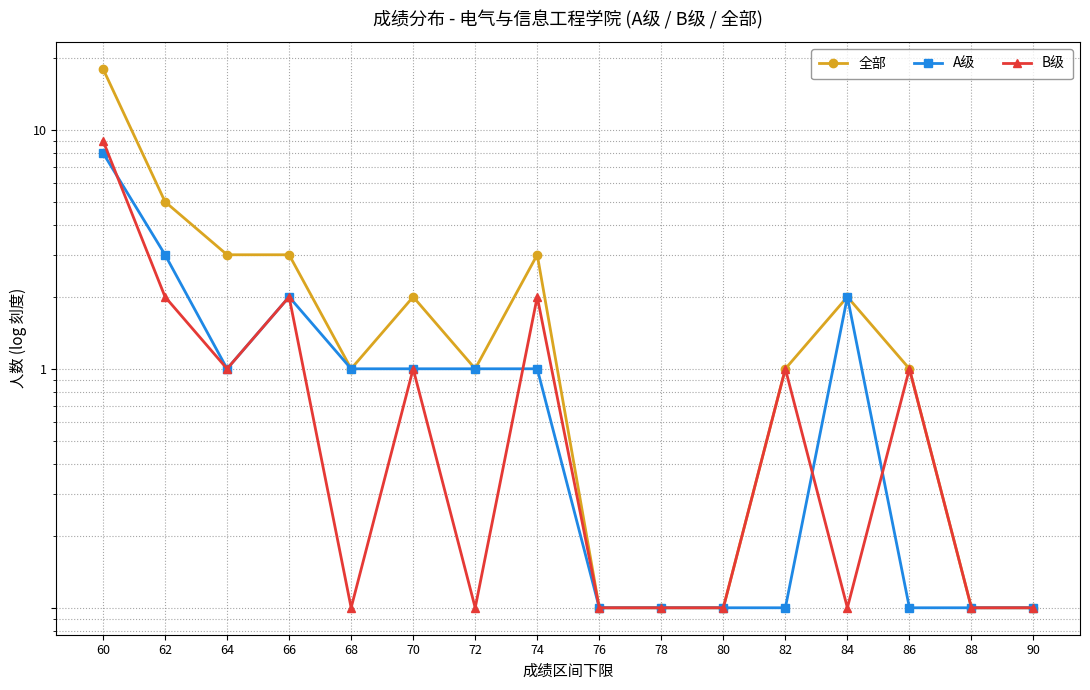

Reading left to right, transcribe all the data shown in this chart.

全部: 60=18.0	62=5.0	64=3.0	66=3.0	68=1.0	70=2.0	72=1.0	74=3.0	76=0.1	78=0.1	80=0.1	82=1.0	84=2.0	86=1.0	88=0.1	90=0.1
A级: 60=8.0	62=3.0	64=1.0	66=2.0	68=1.0	70=1.0	72=1.0	74=1.0	76=0.1	78=0.1	80=0.1	82=0.1	84=2.0	86=0.1	88=0.1	90=0.1
B级: 60=9.0	62=2.0	64=1.0	66=2.0	68=0.1	70=1.0	72=0.1	74=2.0	76=0.1	78=0.1	80=0.1	82=1.0	84=0.1	86=1.0	88=0.1	90=0.1